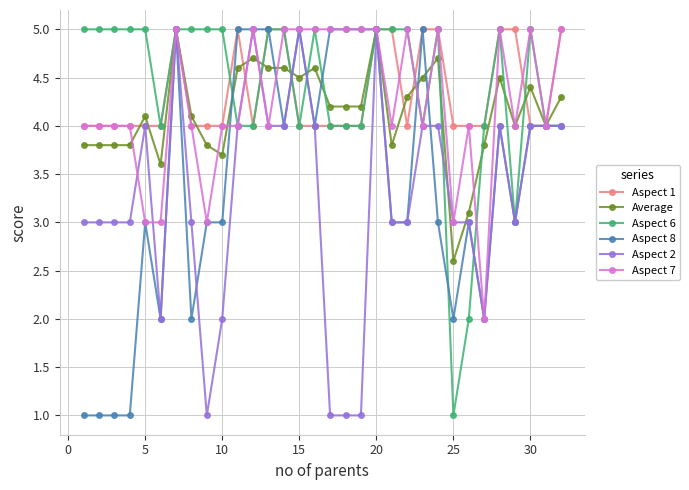

What is the maximum value shown in the chart?

5.0